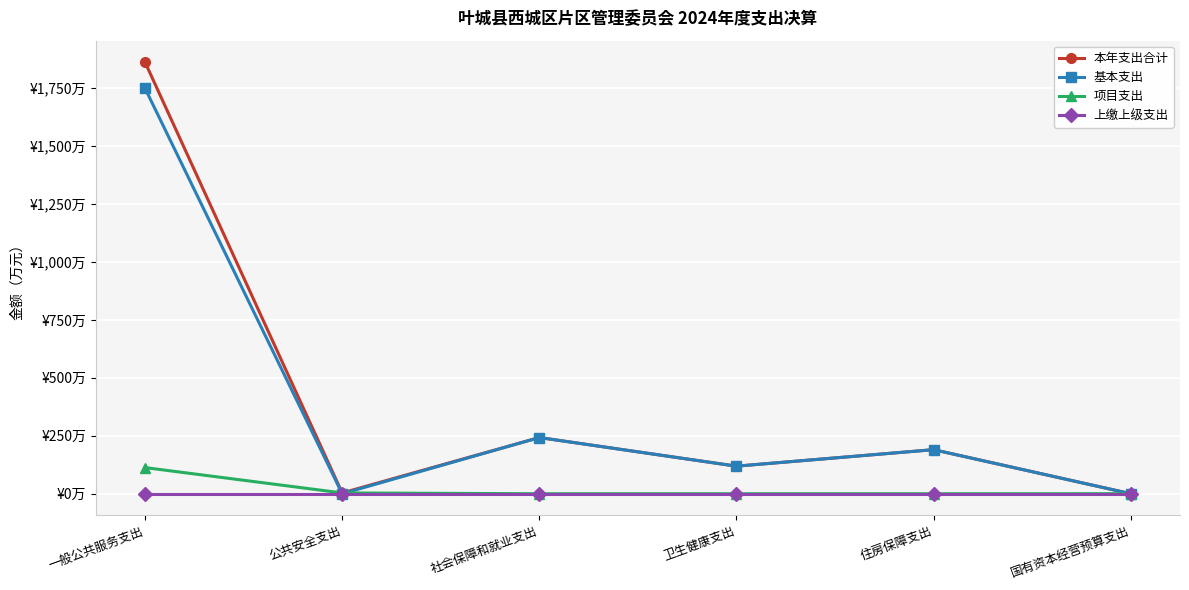

At how many categories does at least one series exceed 1259?

1